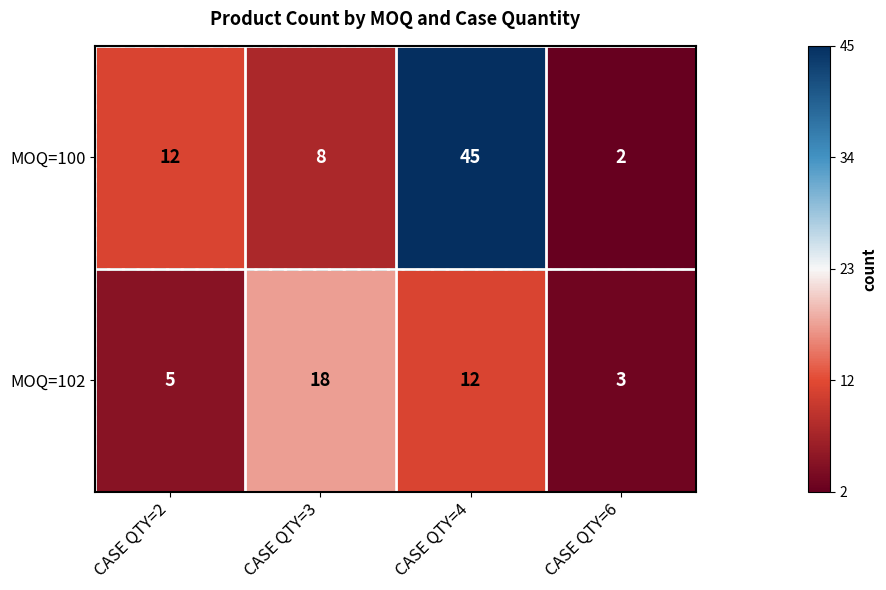

How many data points does each series have?

4